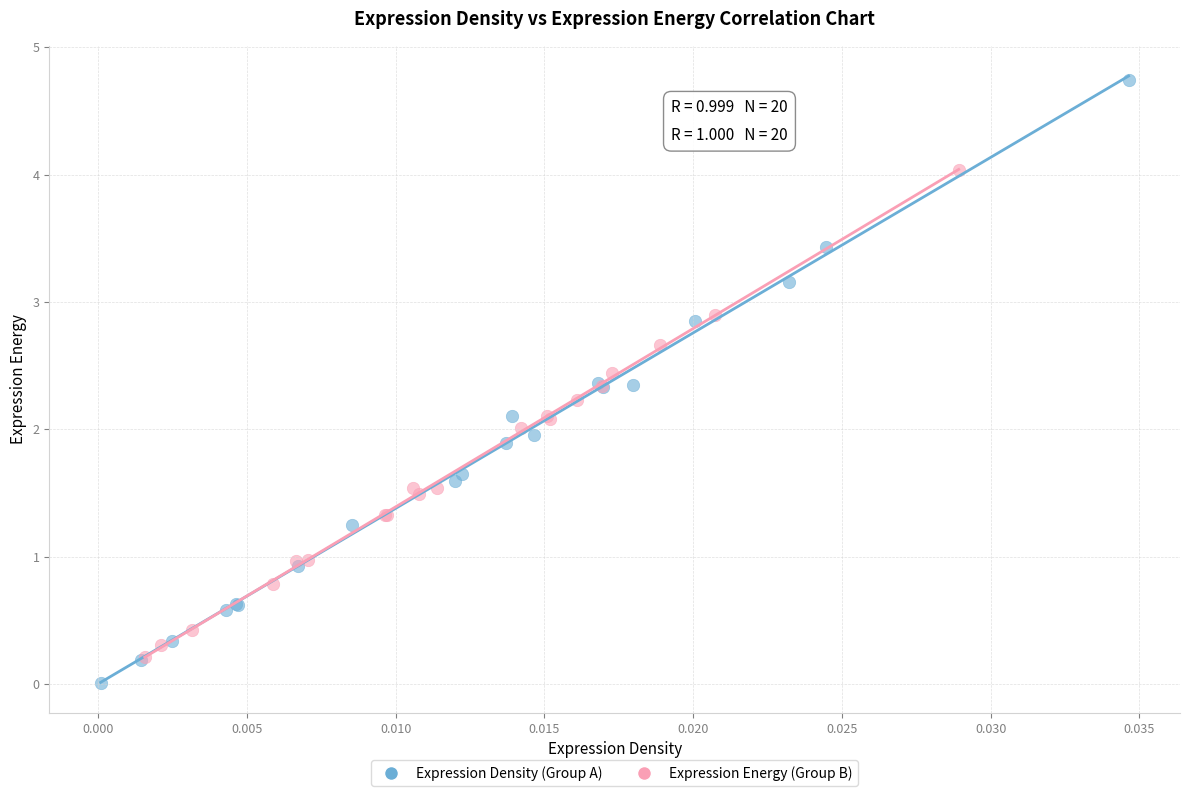

What are all the series names shown in the legend?

Expression Density (Group A), Expression Energy (Group B)